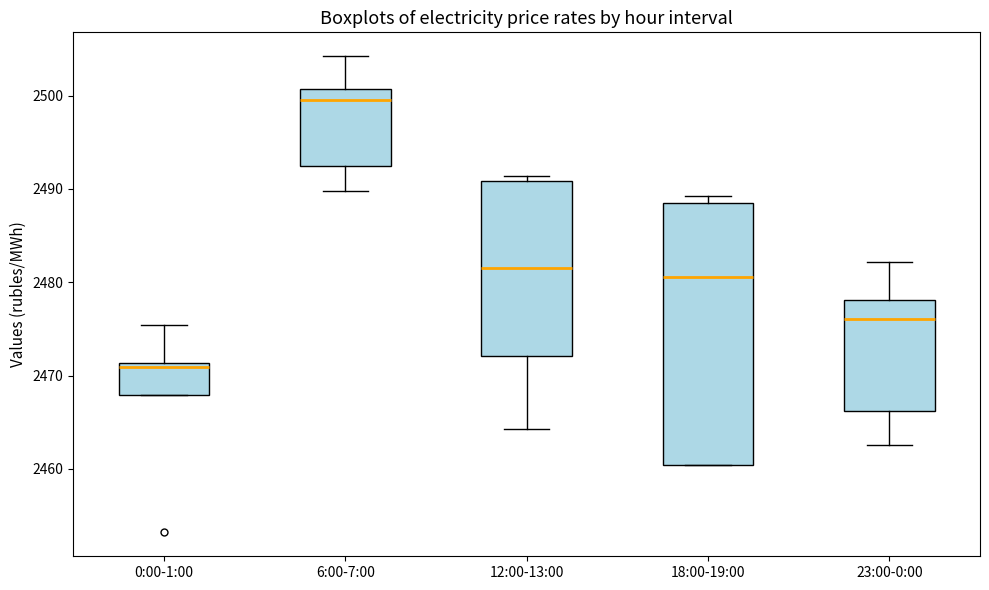

Reading left to right, read every box against the y-axis: the position of its median line, the range the box covers, and the ends of its whiskers. The values are not printed on the chart, so give them approximately, as read against the axis.

0:00-1:00: median 2471 (just below the box's upper edge), box 2468 to 2471, whiskers 2468 to 2475
6:00-7:00: median 2500, box 2492 to 2501, whiskers 2490 to 2504
12:00-13:00: median 2481, box 2472 to 2491, whiskers 2464 to 2491 (just above the box's upper edge)
18:00-19:00: median 2481, box 2460 to 2489, whiskers 2460 to 2489 (just above the box's upper edge)
23:00-0:00: median 2476, box 2466 to 2478, whiskers 2463 to 2482